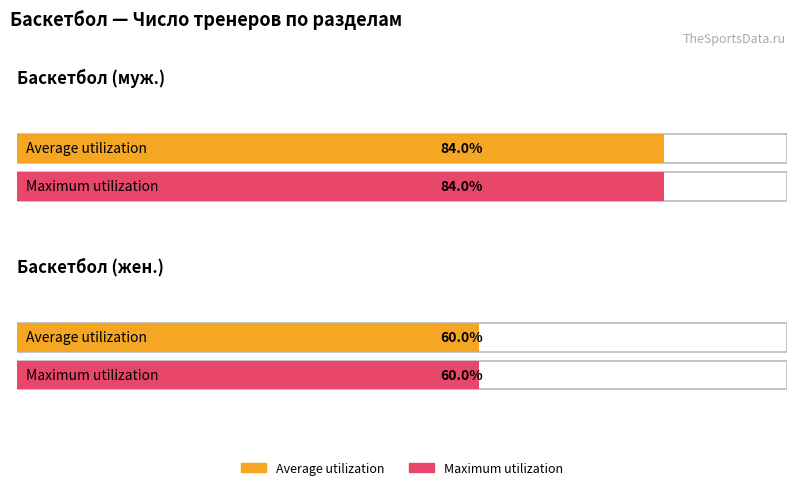

The Average utilization series shows 30 at Баскетбол (муж.). True or false?

False